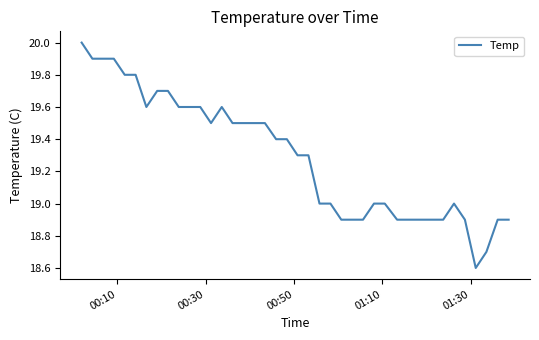

Reading left to right, transcribe all the data shown in this chart.

20.0	19.9	19.9	19.9	19.8	19.8	19.6	19.7	19.7	19.6	19.6	19.6	19.5	19.6	19.5	19.5	19.5	19.5	19.4	19.4	19.3	19.3	19.0	19.0	18.9	18.9	18.9	19.0	19.0	18.9	18.9	18.9	18.9	18.9	19.0	18.9	18.6	18.7	18.9	18.9